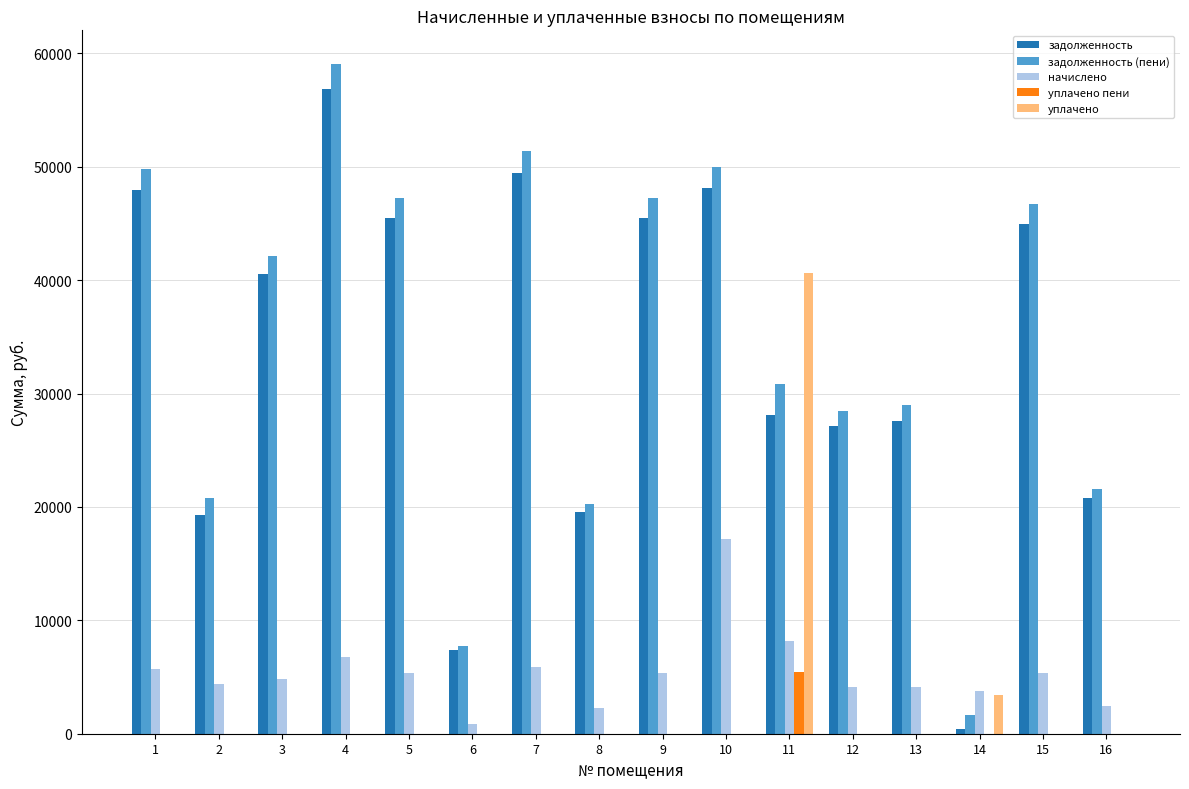

At which category is the sum across all series the highest?

4